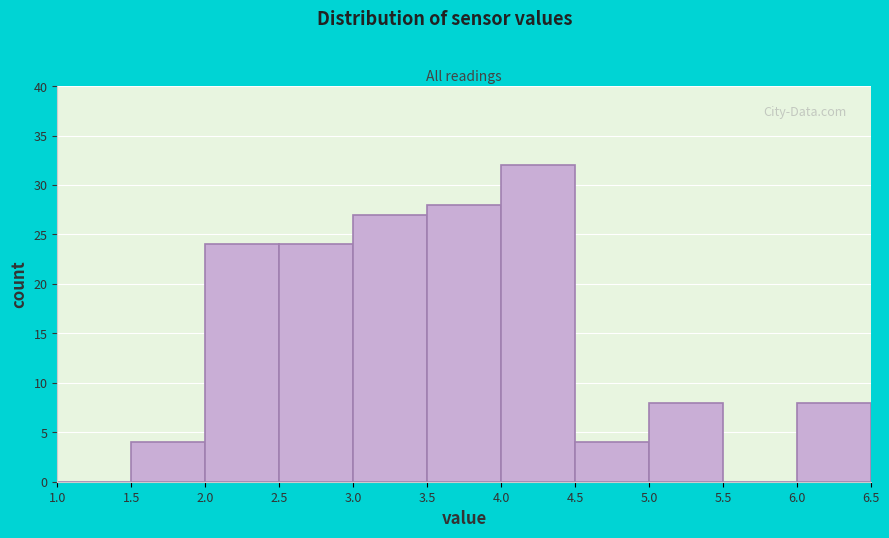

How tall is the bar that spans 3.0 to 3.5 on the x-axis? The values are not printed on the chart, so give them approximately, as read against the axis.

27